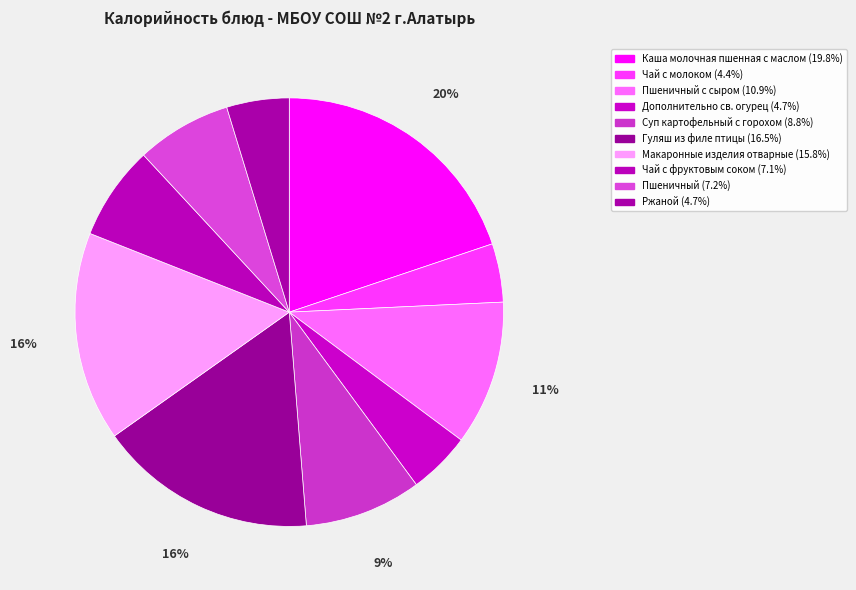

Rank the categories by value from lowest to highest.

Чай с молоком, Дополнительно св. огурец, Ржаной, Чай с фруктовым соком, Пшеничный, Суп картофельный с горохом, Пшеничный с сыром, Макаронные изделия отварные, Гуляш из филе птицы, Каша молочная пшенная с маслом